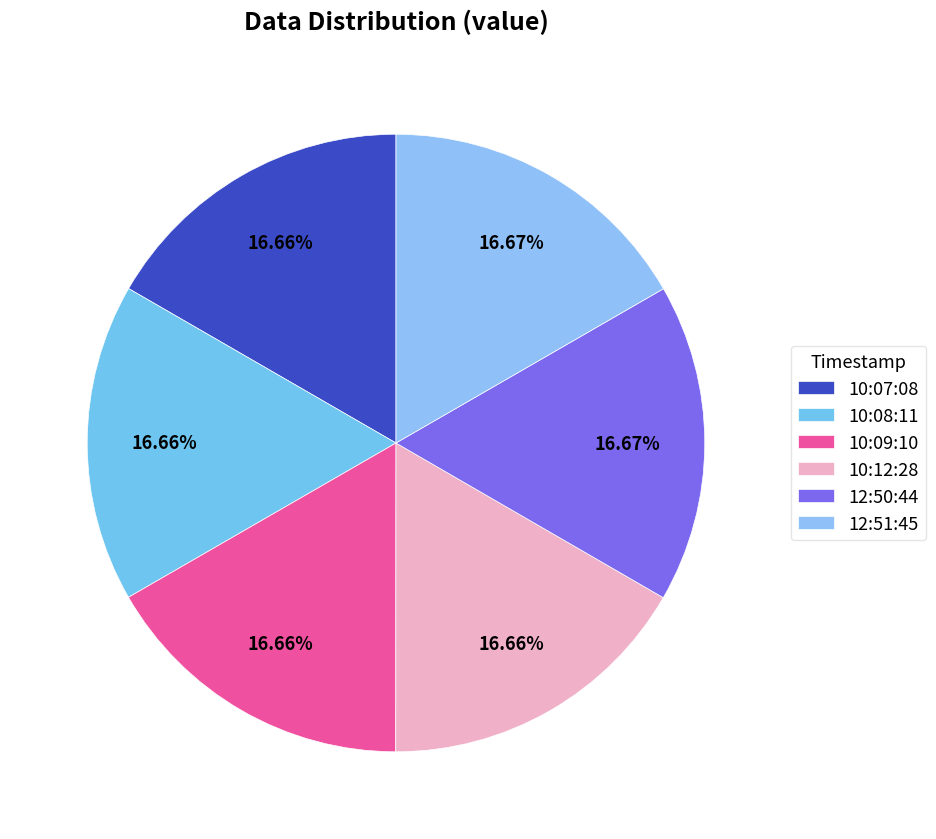

How many slices are in this pie chart?

6